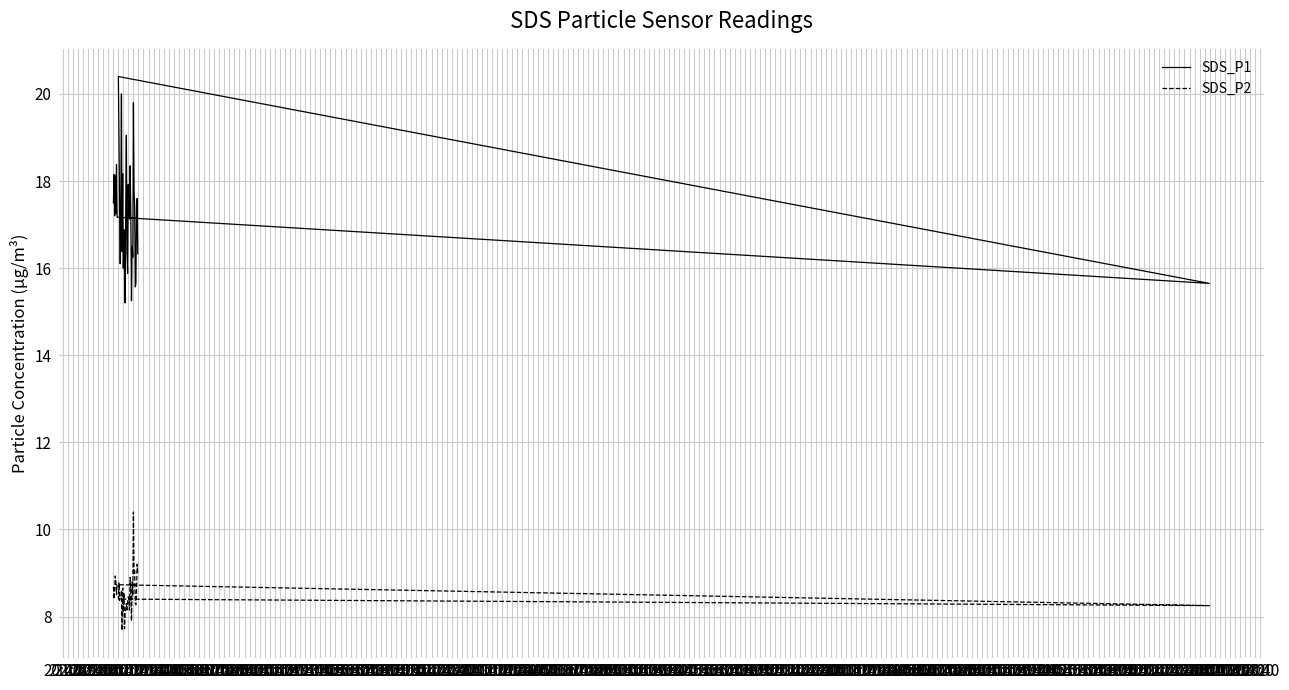

What position from the right is 07:00?

9